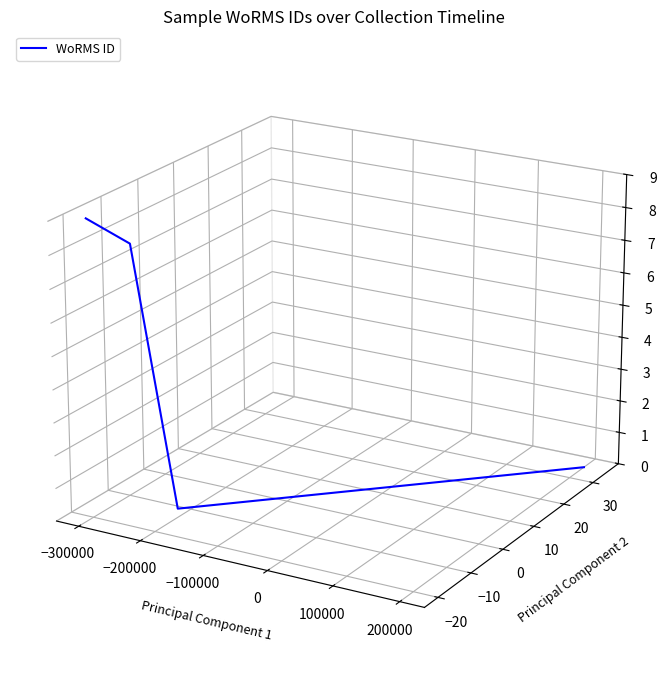

Is this an area chart (filled region under the line)?

No